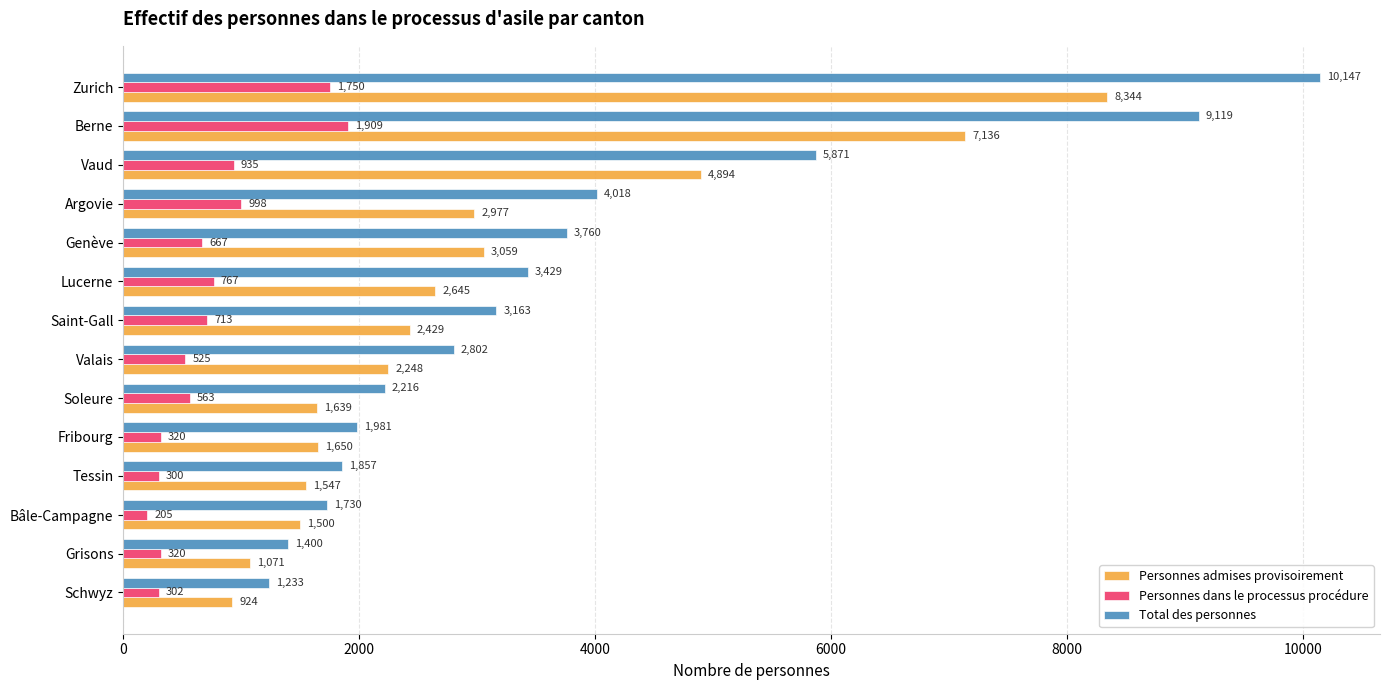

The value of Total des personnes at Lucerne is 5540. True or false?

False